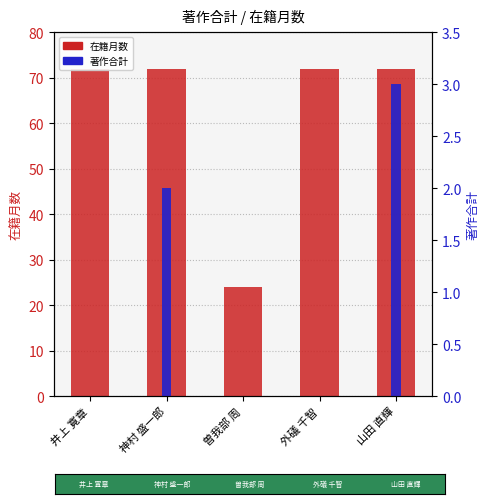

How many groups of bars are there?

5